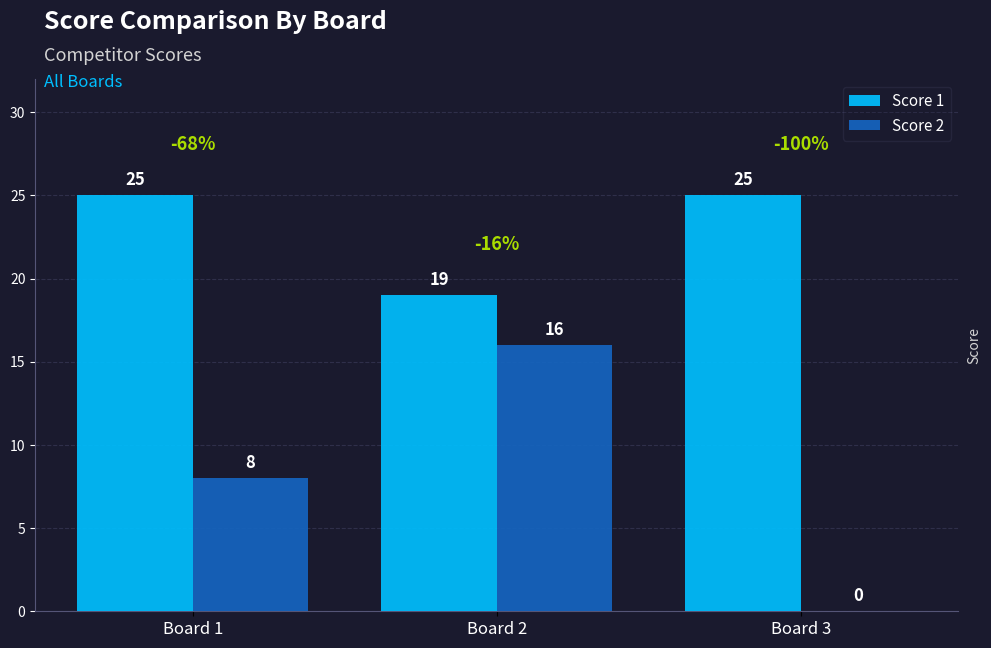

Which series changed the most between Board 1 and Board 3?

Score 2